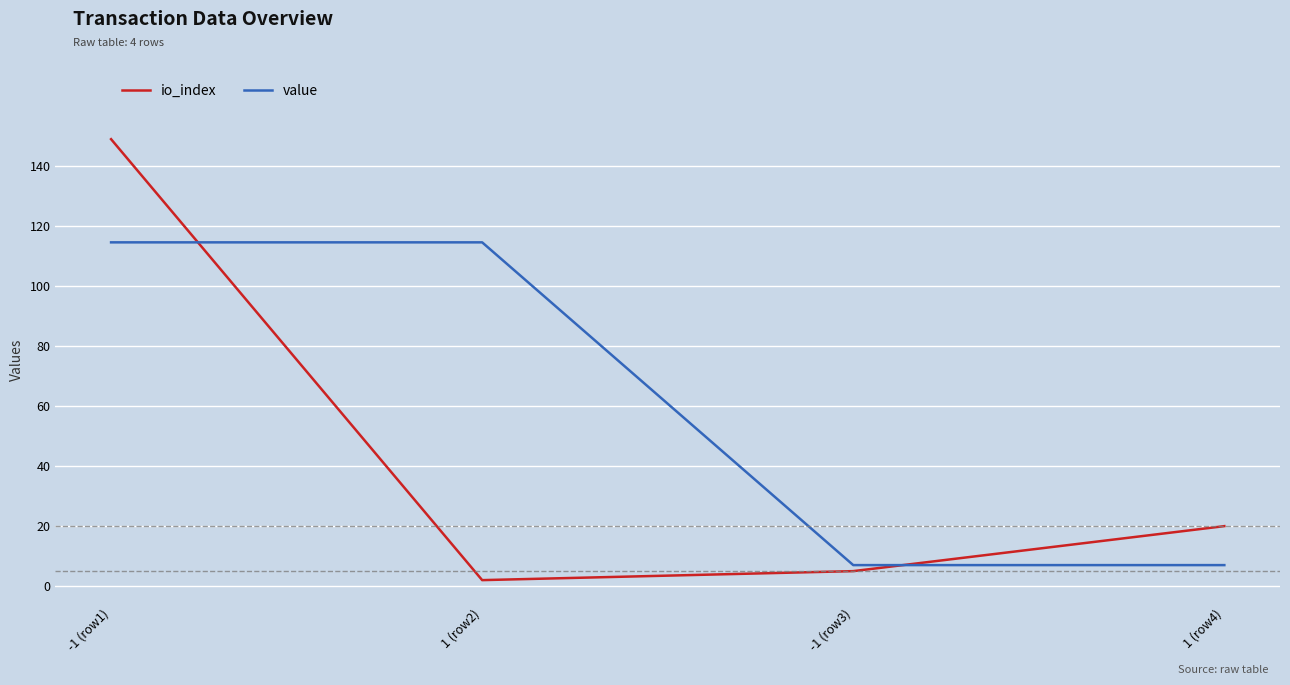

What is the sum of all io_index values?

176.0